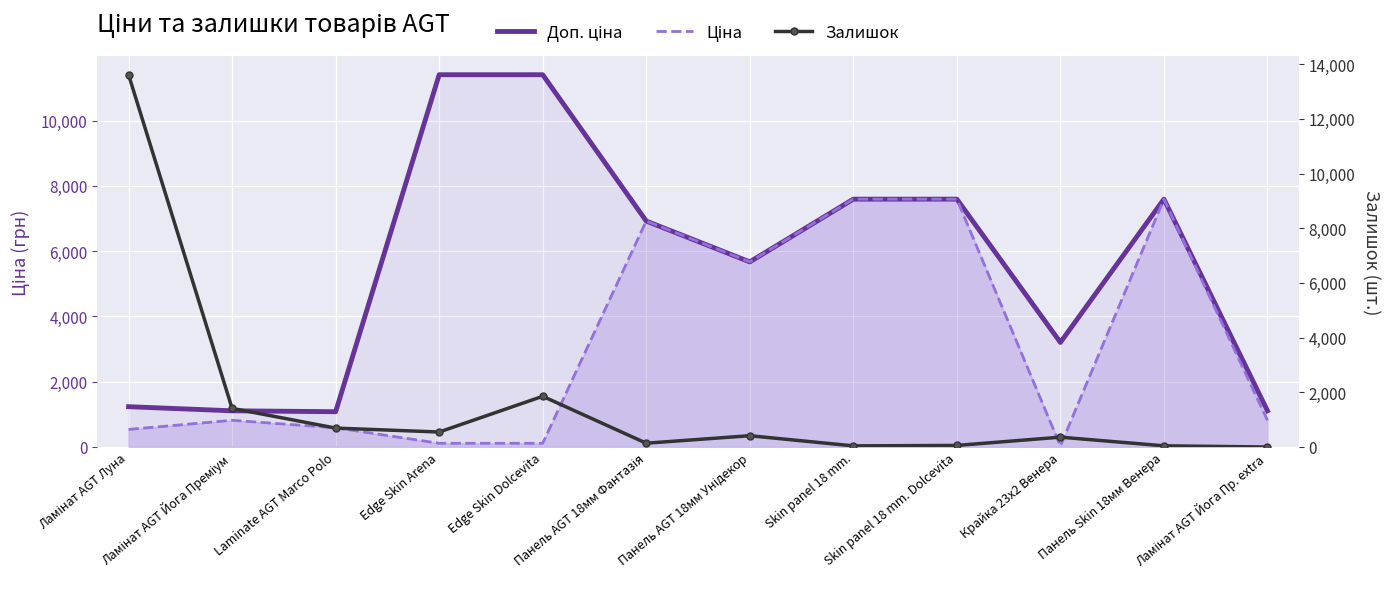

What is the value of the Ціна point at the 6th from the left?

6925.7